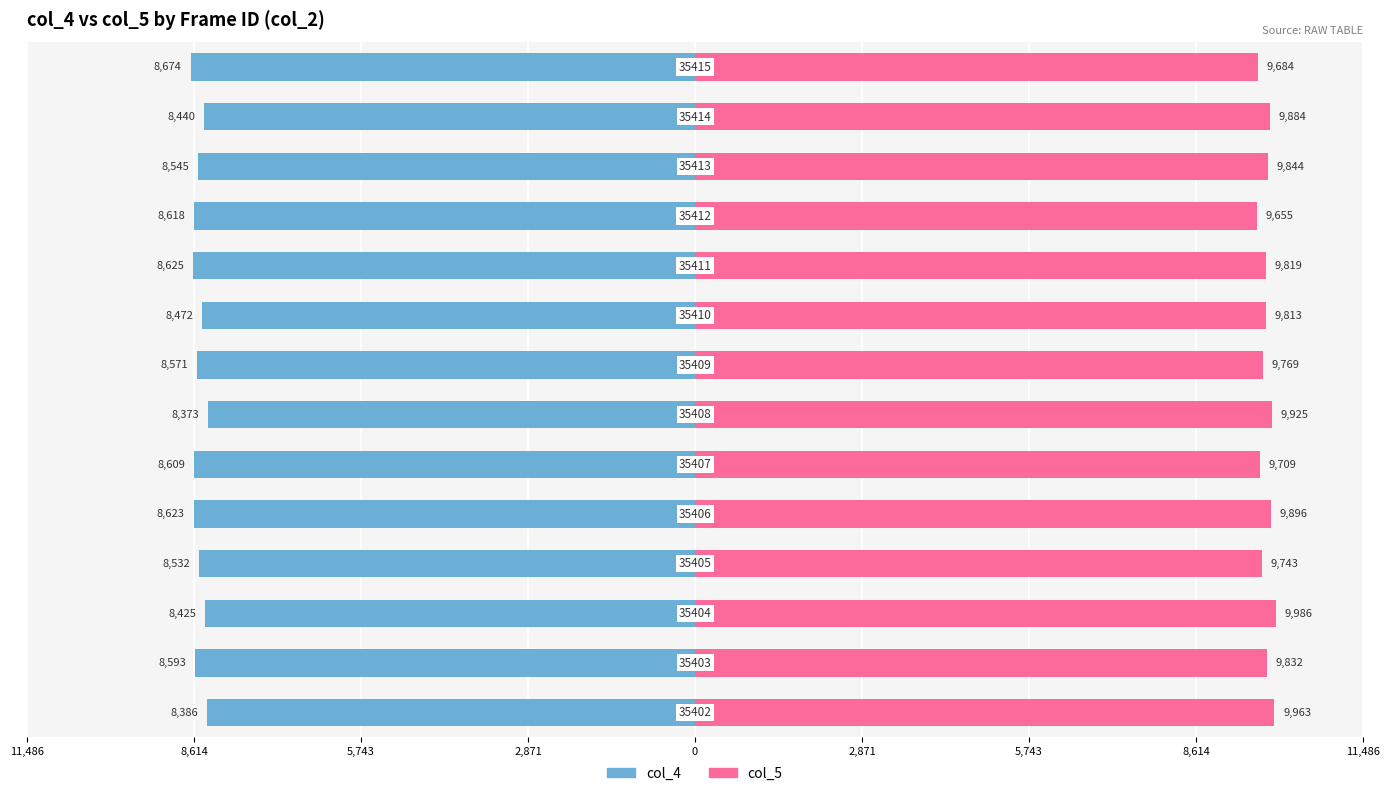

The col_5 series shows 6659 at 11. True or false?

False